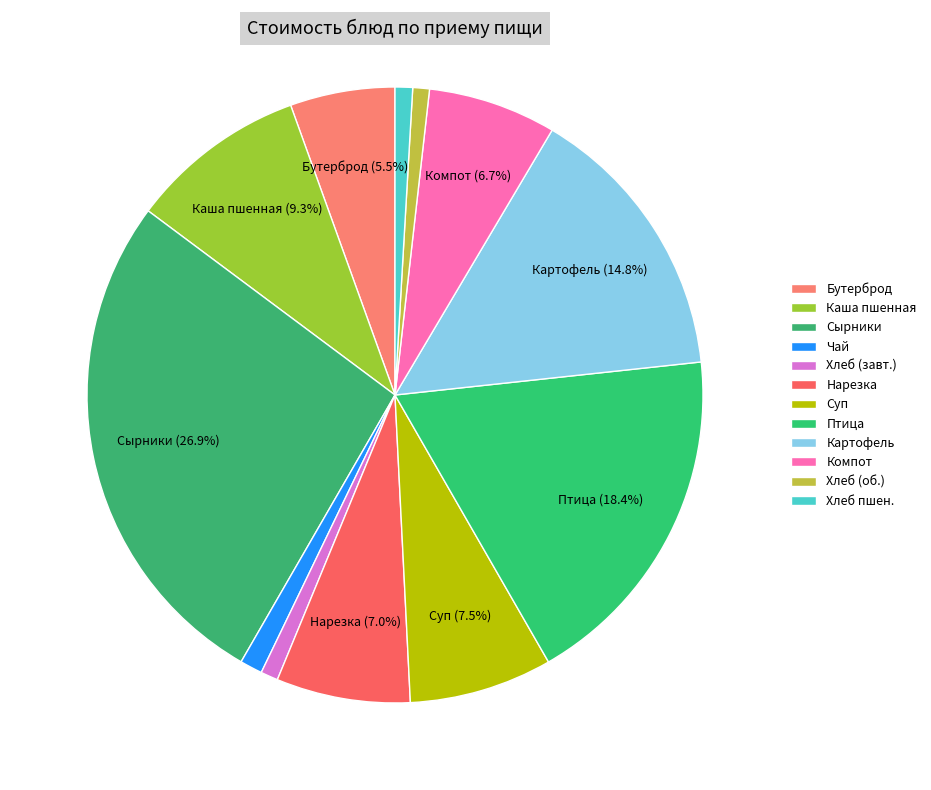

How many slices are in this pie chart?

12